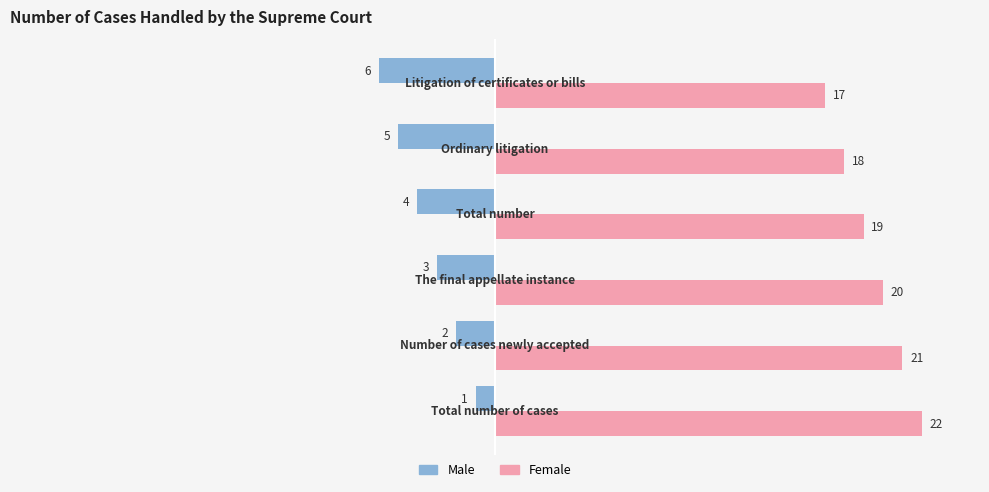

Which series has the largest total across all categories?

Female